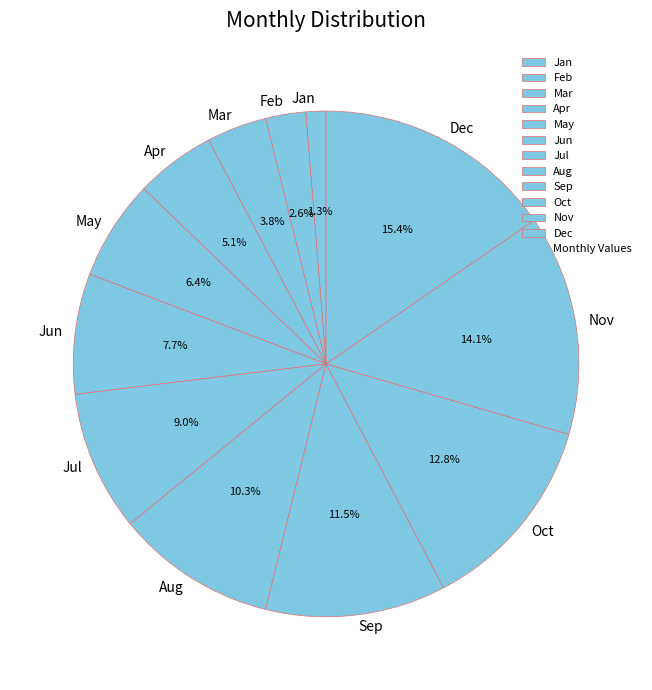

To the nearest percent, what is the average slice percentage?

8%